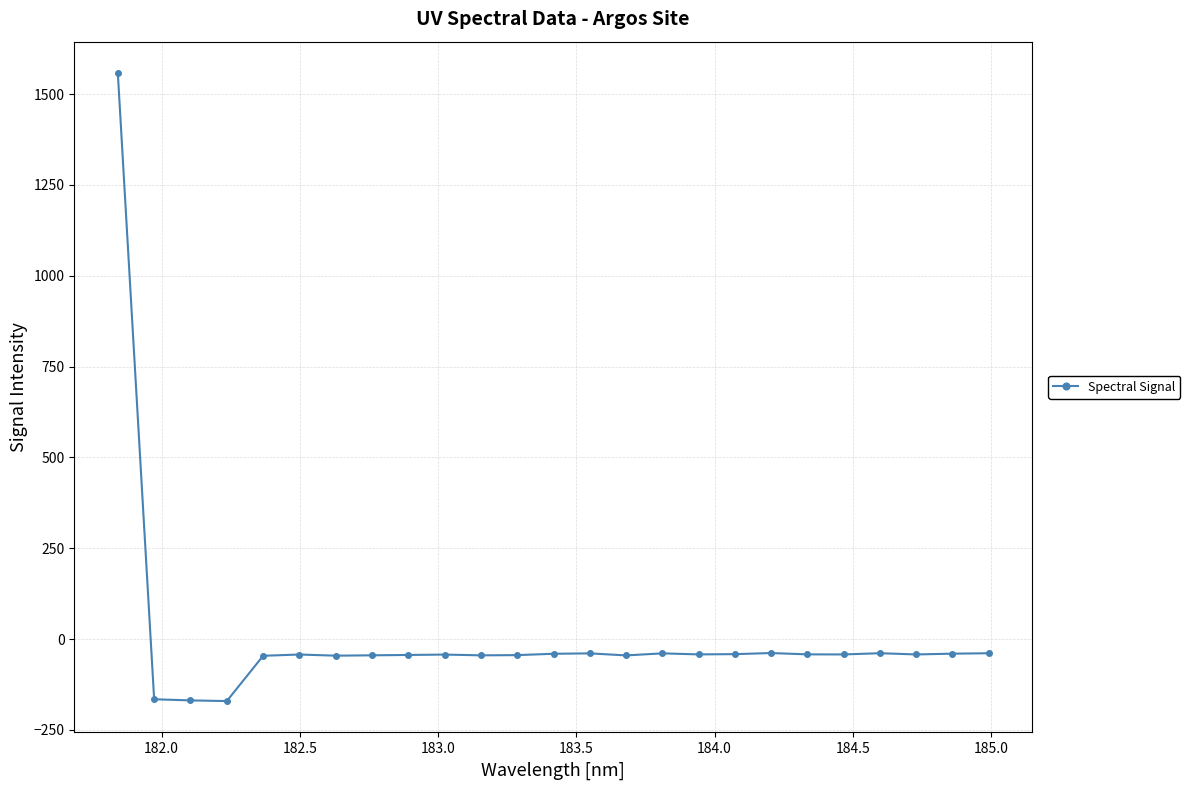

What is the average value?

6.7